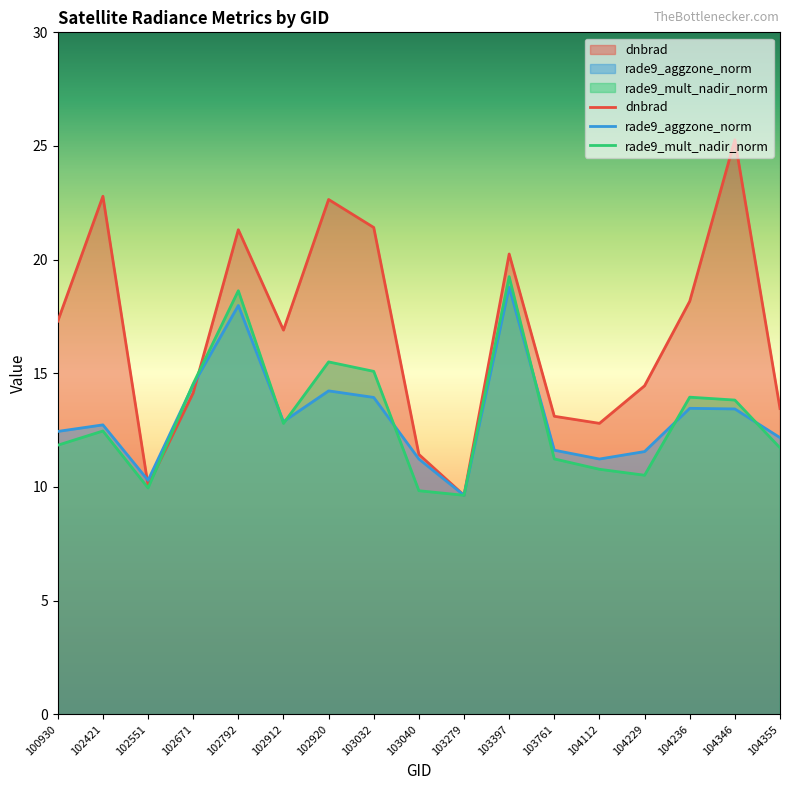

How many data points in dnbrad are less than 16?

8